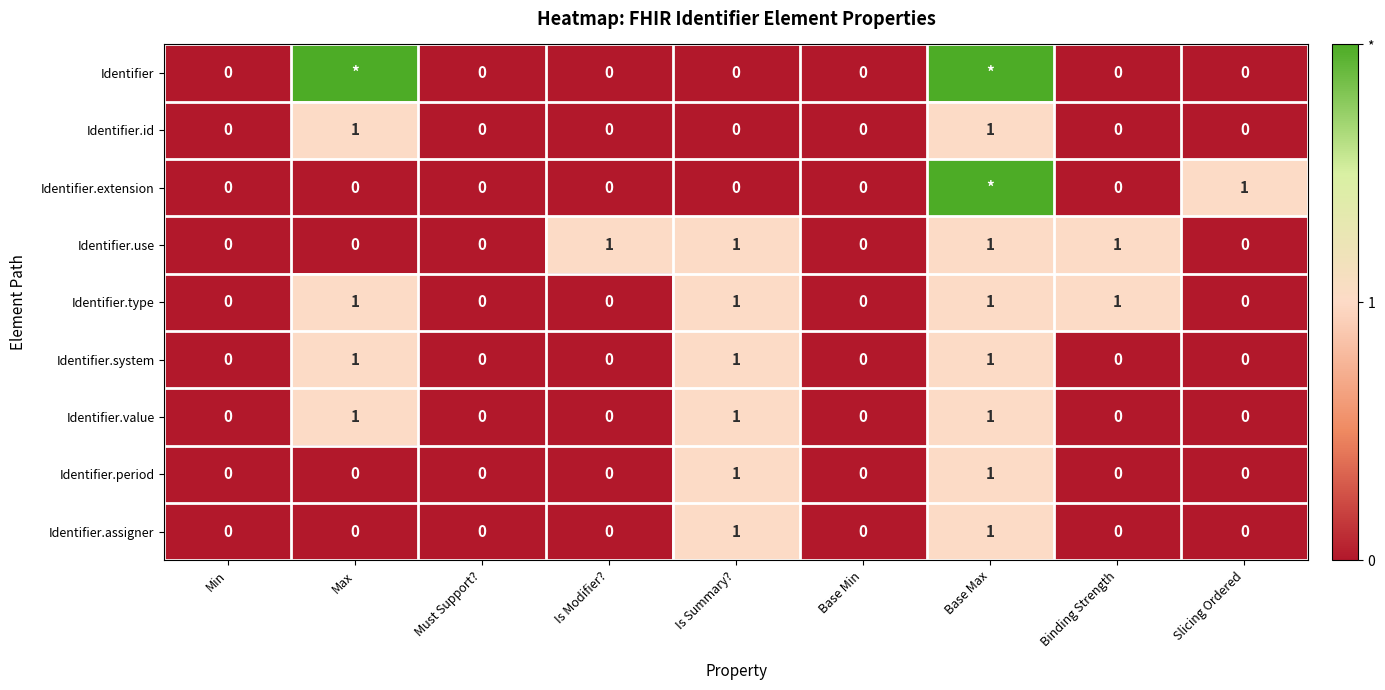

Between Min and Slicing Ordered, which series saw the biggest shift?

Identifier.extension